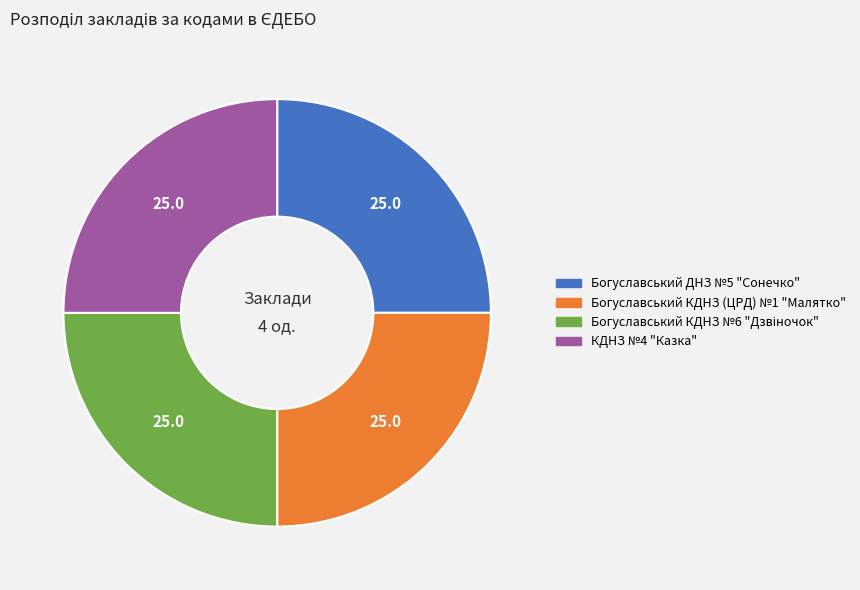

What is the ratio of the value at Богуславський ДНЗ №5 "Сонечко" to the value at КДНЗ №4 "Казка"?

1.0